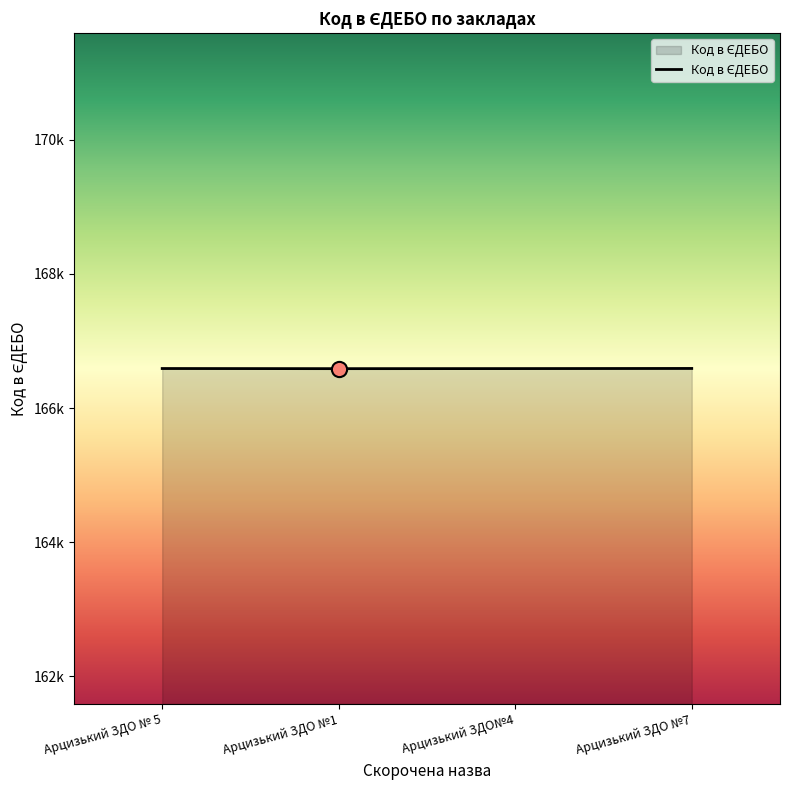

Does the chart have visible grid lines?

No